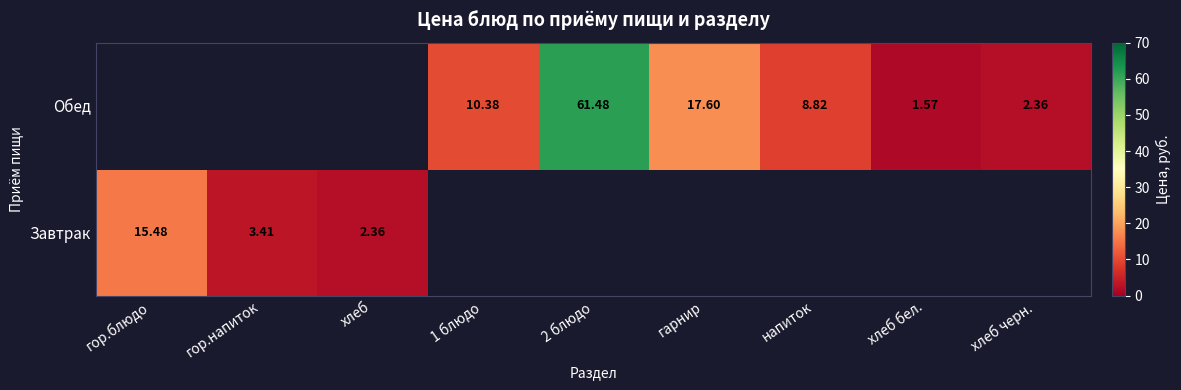

How many series are shown in this chart?

2